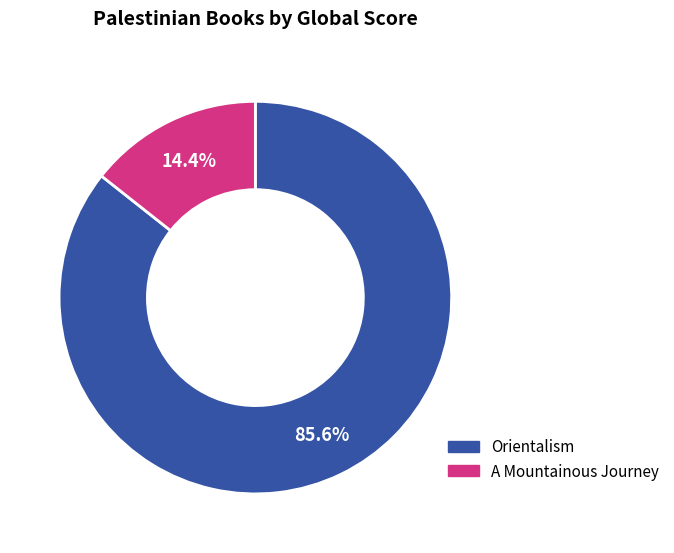

Is there any slice that represents more than half of the pie?

Yes